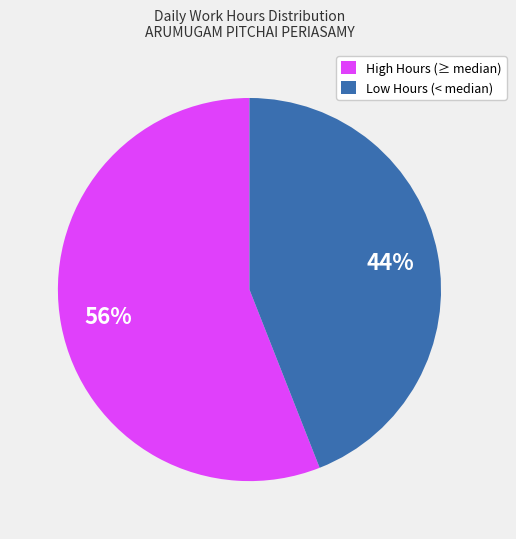

Rank the categories by value from highest to lowest.

High Hours (≥ median), Low Hours (< median)